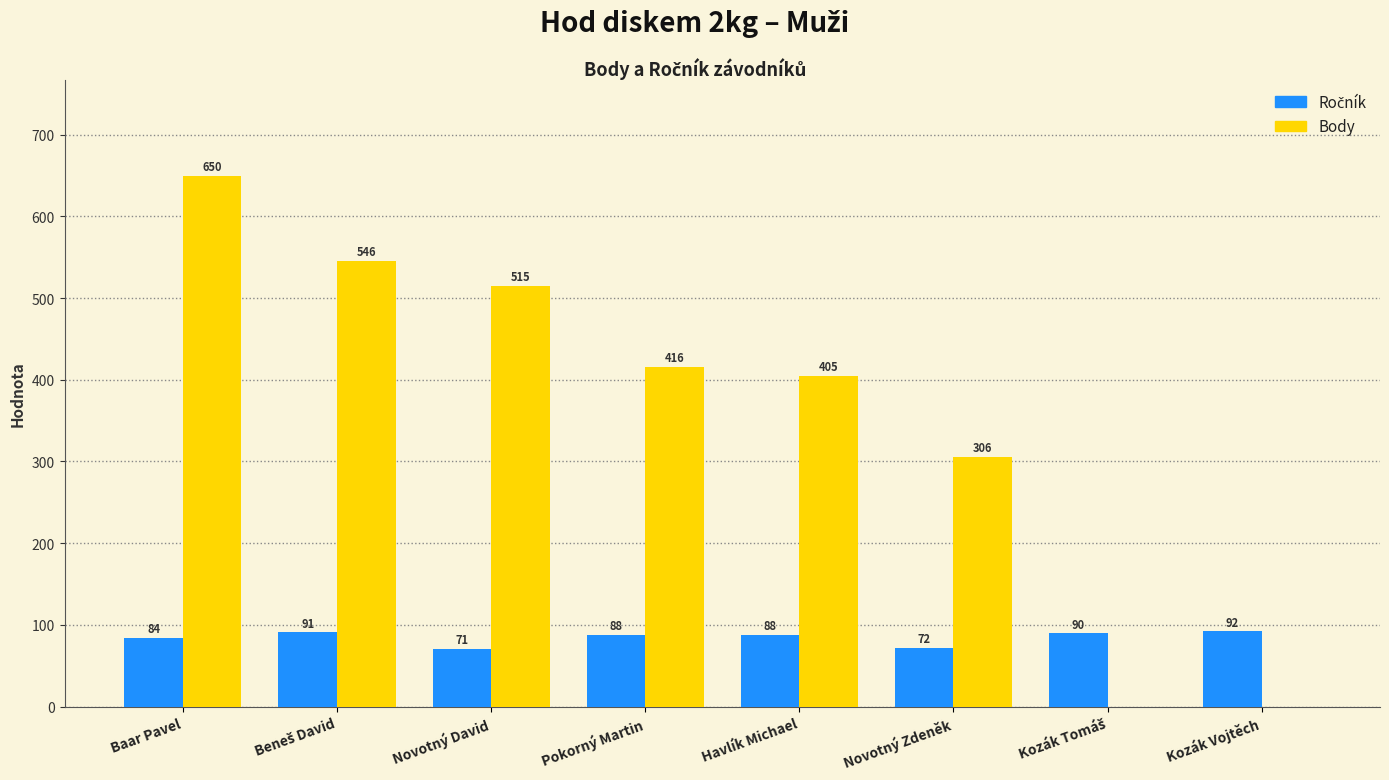

True or false: Body has a value of 228 at Havlík Michael.

False